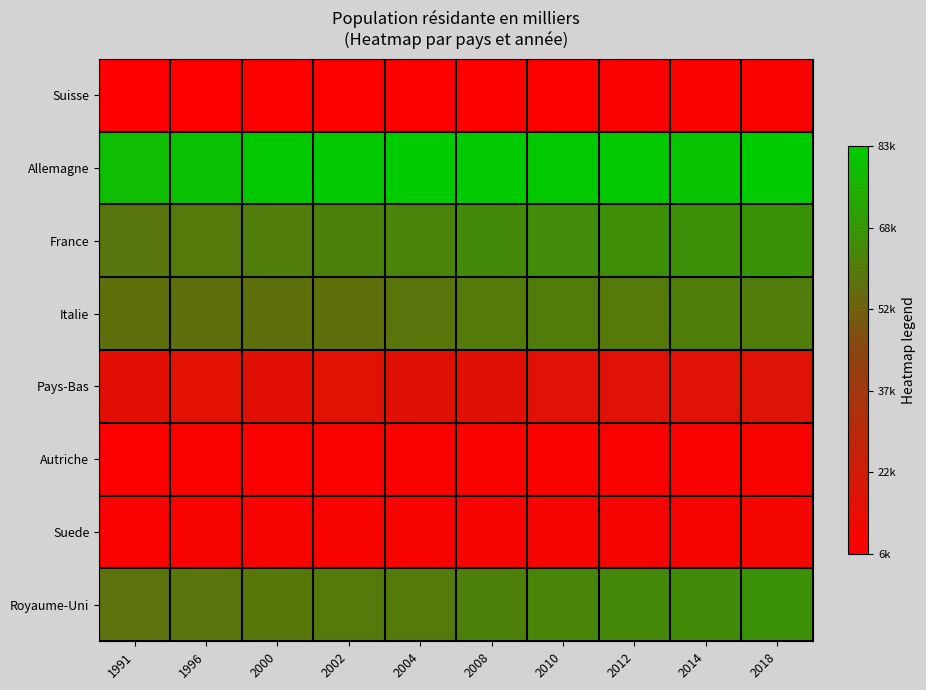

Which series has the largest range (max minus min)?

Royaume-Uni